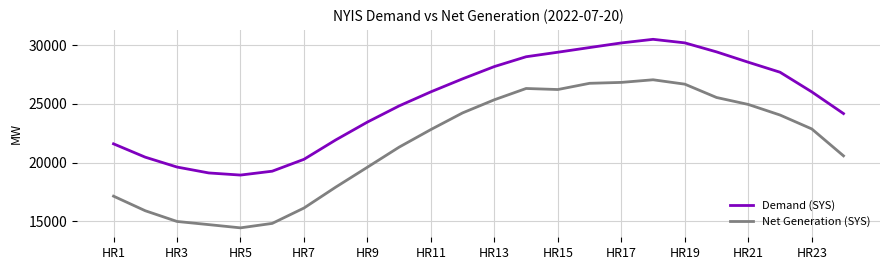

What is the maximum value shown in the chart?

30505